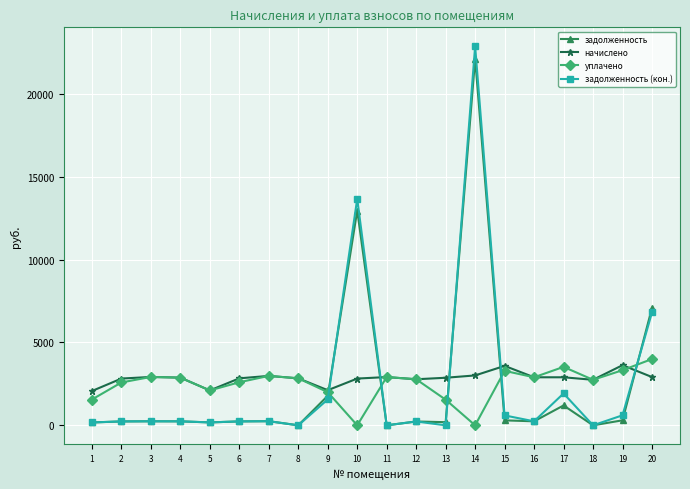

Which category has the highest value in the уплачено series?

20